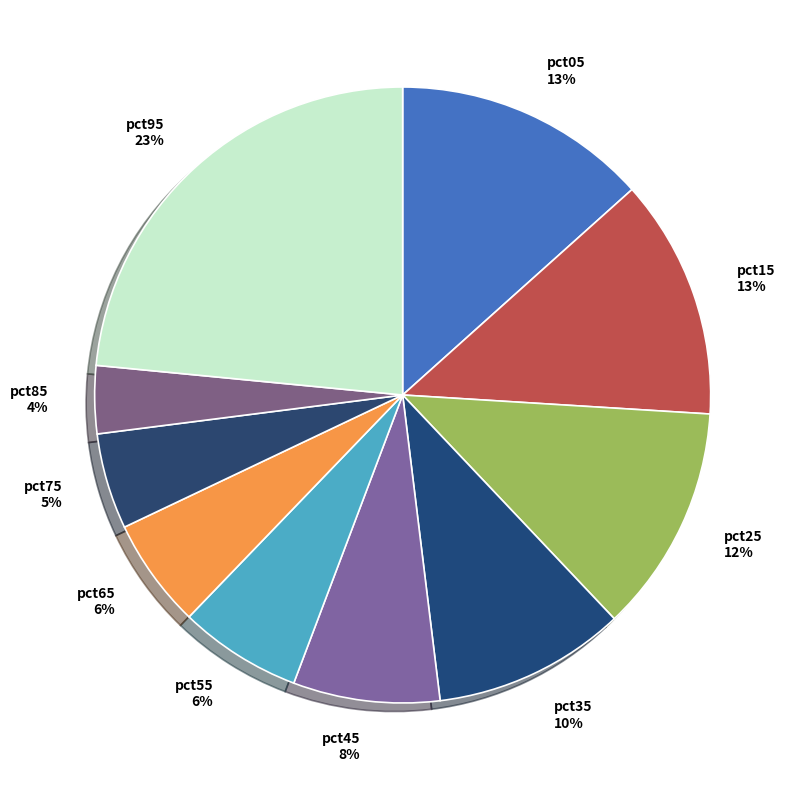

To the nearest percent, what is the combined percentage of pct05 and pct45?

21%